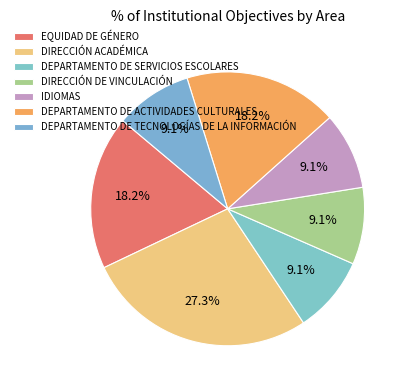

How many segments does this pie chart have?

7